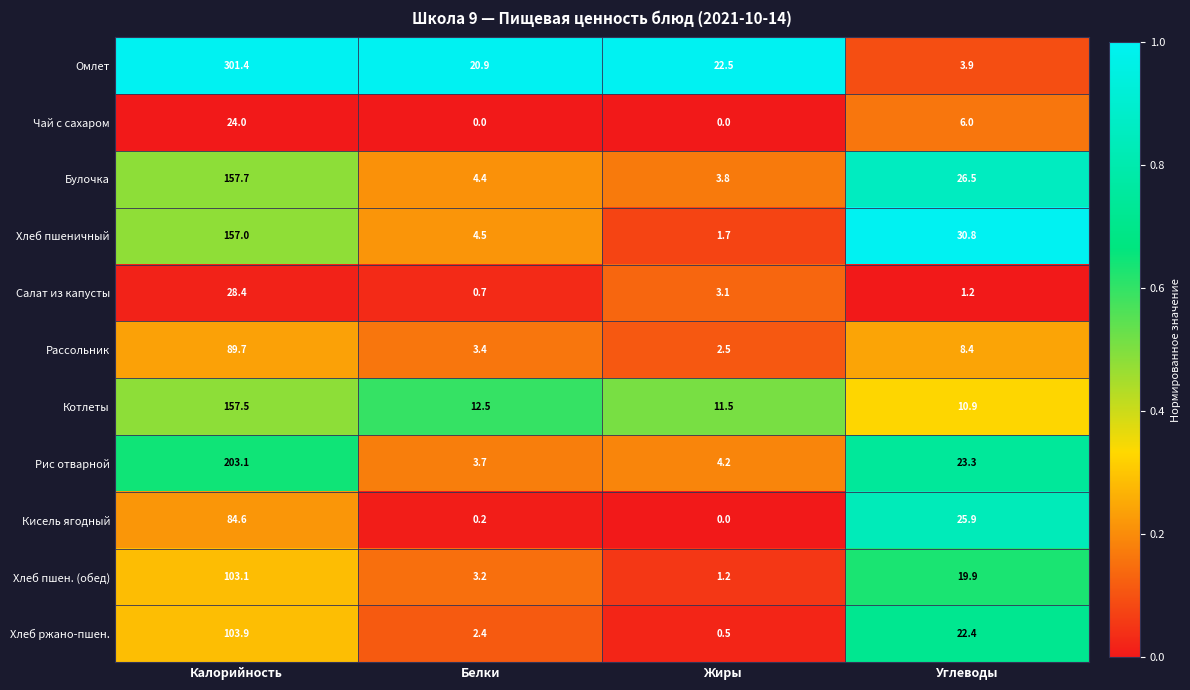

Where is Кисель ягодный nearest to the value 42?

Углеводы